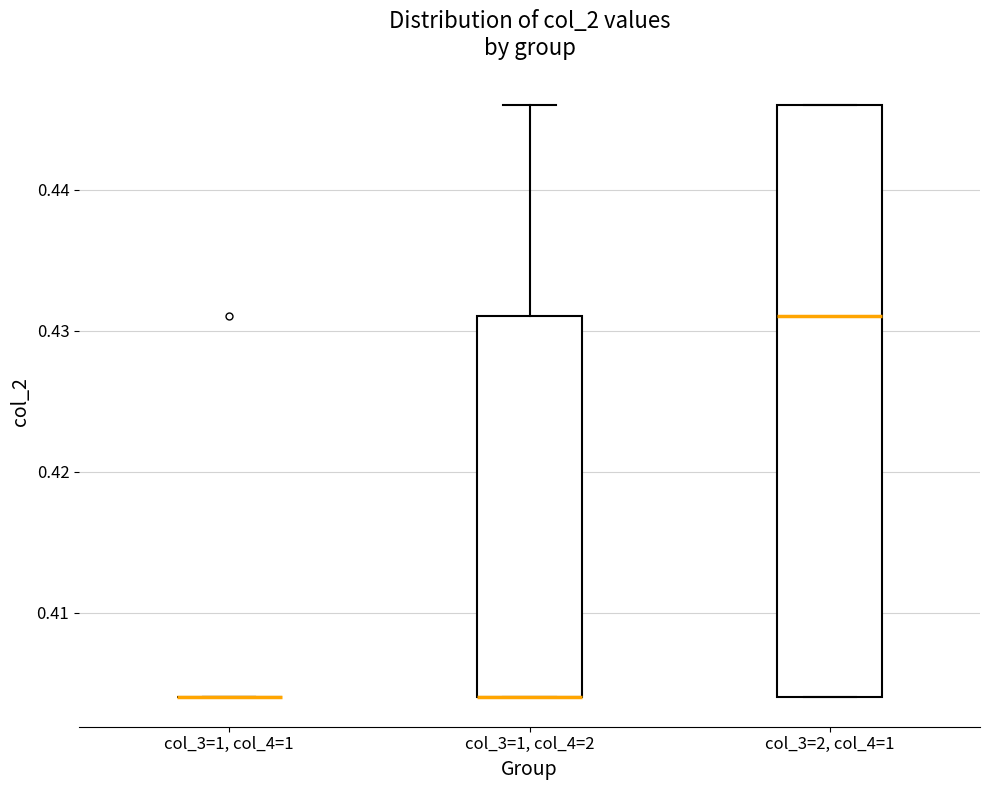

Reading left to right, read every box against the y-axis: the position of its median line, the range the box covers, and the ends of its whiskers. The values are not printed on the chart, so give them approximately, as read against the axis.

col_3=1, col_4=1: box collapsed to a line at 0.404, whiskers 0.404 to 0.404
col_3=1, col_4=2: median 0.404 (drawn on the box's lower edge), box 0.404 to 0.431, whiskers 0.404 to 0.446
col_3=2, col_4=1: median 0.431, box 0.404 to 0.446, whiskers 0.404 to 0.446